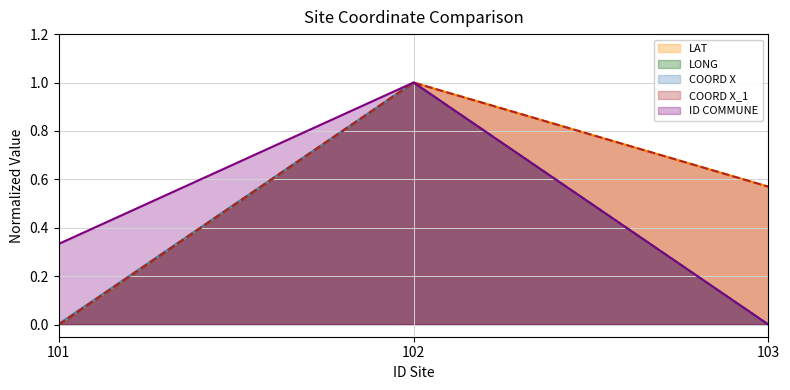

At which category is the sum across all series the highest?

102